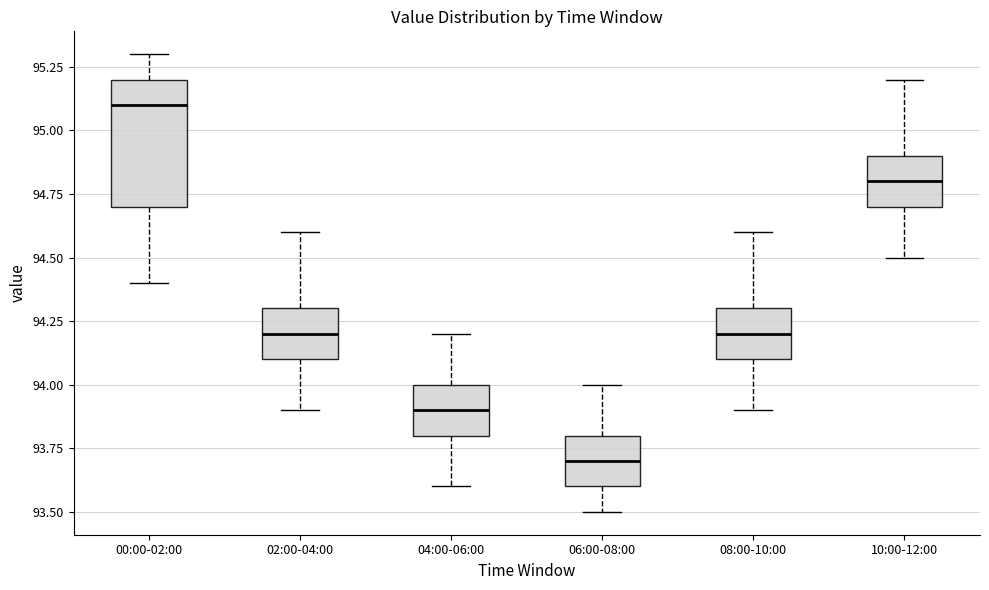

Reading left to right, transcribe this box plot: for each box, give where its median line is, the range the box spans, and where its two whiskers end, as read against the y-axis. The values are not printed on the chart, so give them approximately, as read against the axis.

00:00-02:00: median 95.1, box 94.7 to 95.2, whiskers 94.4 to 95.3
02:00-04:00: median 94.2, box 94.1 to 94.3, whiskers 93.9 to 94.6
04:00-06:00: median 93.9, box 93.8 to 94.0, whiskers 93.6 to 94.2
06:00-08:00: median 93.7, box 93.6 to 93.8, whiskers 93.5 to 94.0
08:00-10:00: median 94.2, box 94.1 to 94.3, whiskers 93.9 to 94.6
10:00-12:00: median 94.8, box 94.7 to 94.9, whiskers 94.5 to 95.2